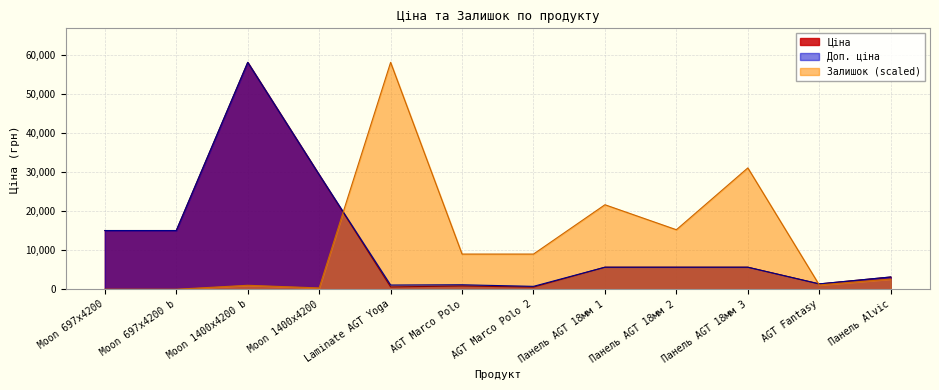

How many interior local valleys does the Доп. ціна series have?

3